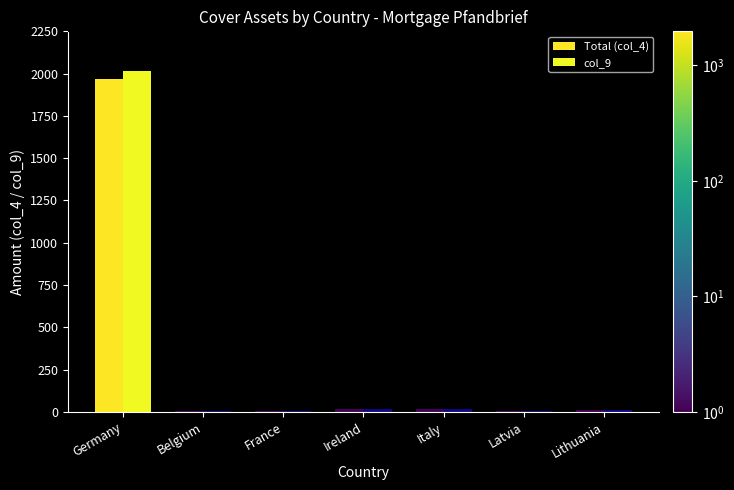

How many data points does each series have?

7